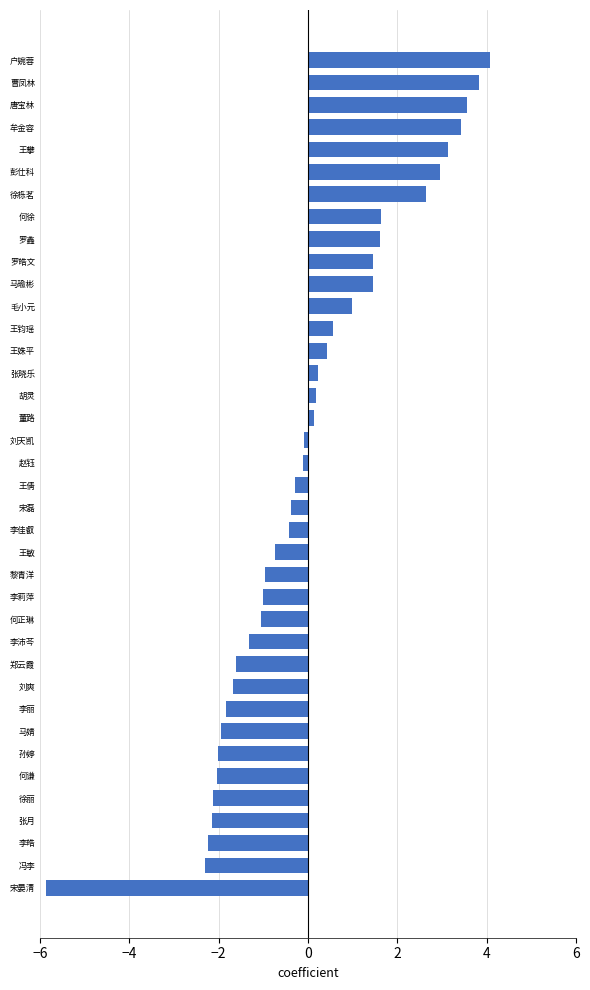

How many distinct data groups are displayed?

1